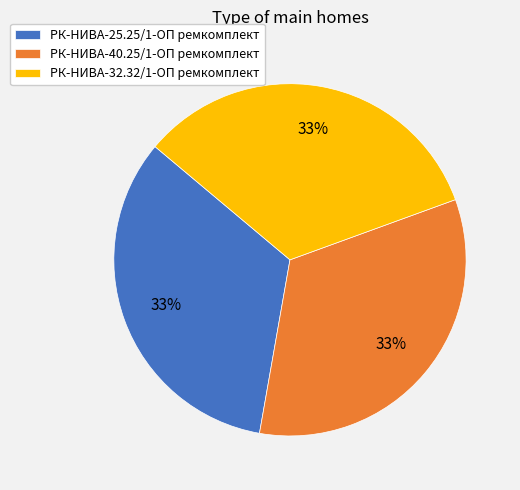

Approximately how many times larger is the value at РК-НИВА-40.25/1-ОП ремкомплект compared to РК-НИВА-25.25/1-ОП ремкомплект?

1.0